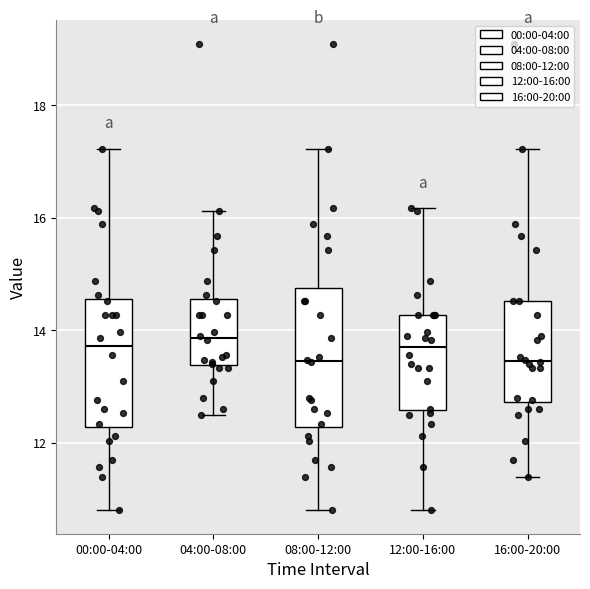

Reading left to right, transcribe this box plot: for each box, give where its median line is, the range the box spans, and where its two whiskers end, as read against the y-axis. The values are not printed on the chart, so give them approximately, as read against the axis.

00:00-04:00: median 13.8, box 12.2 to 14.6, whiskers 10.8 to 17.2
04:00-08:00: median 13.8, box 13.4 to 14.6, whiskers 12.6 to 16.2
08:00-12:00: median 13.4, box 12.2 to 14.8, whiskers 10.8 to 17.2
12:00-16:00: median 13.8, box 12.6 to 14.2, whiskers 10.8 to 16.2
16:00-20:00: median 13.4, box 12.8 to 14.6, whiskers 11.4 to 17.2